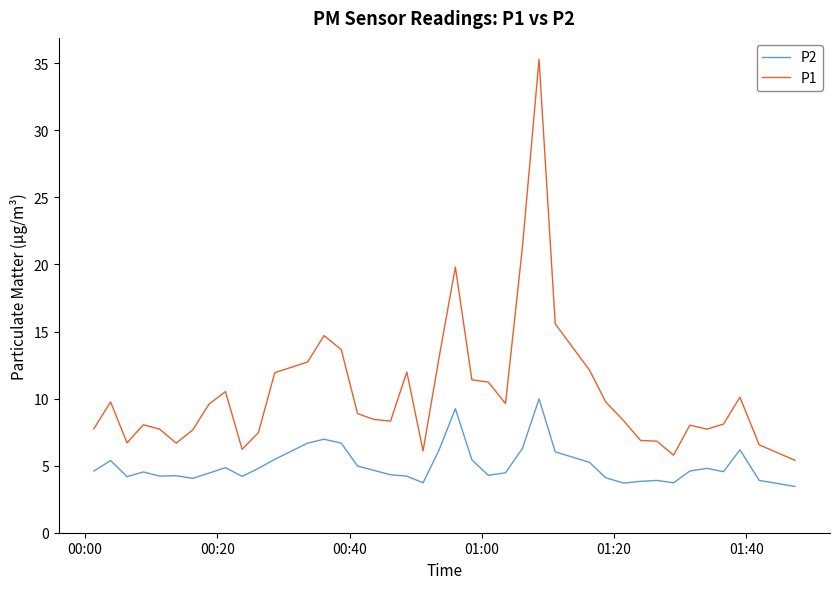

What is the smallest value displayed?

3.5